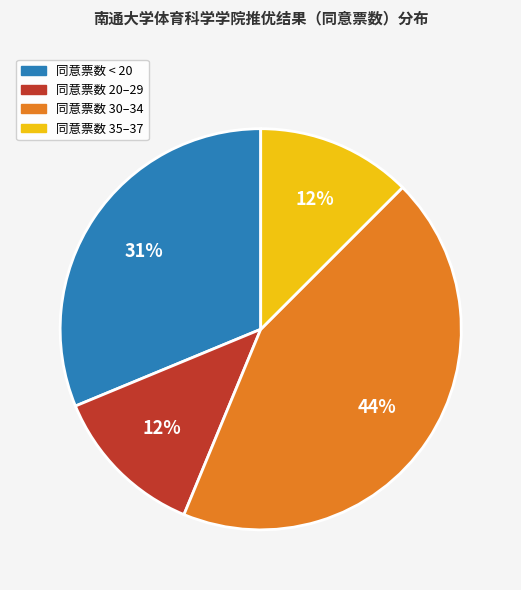

How many segments does this pie chart have?

4